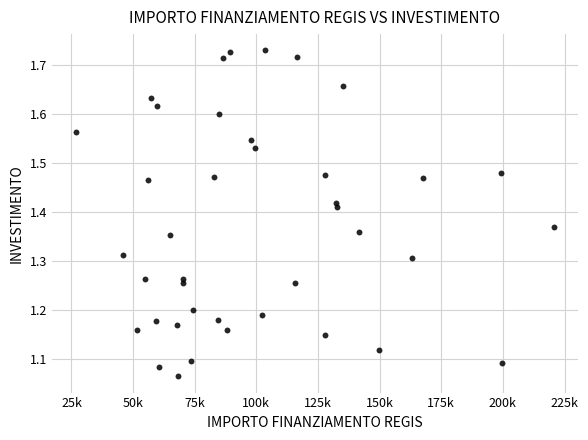

What is the range of X values (max minus min)?

193933.1